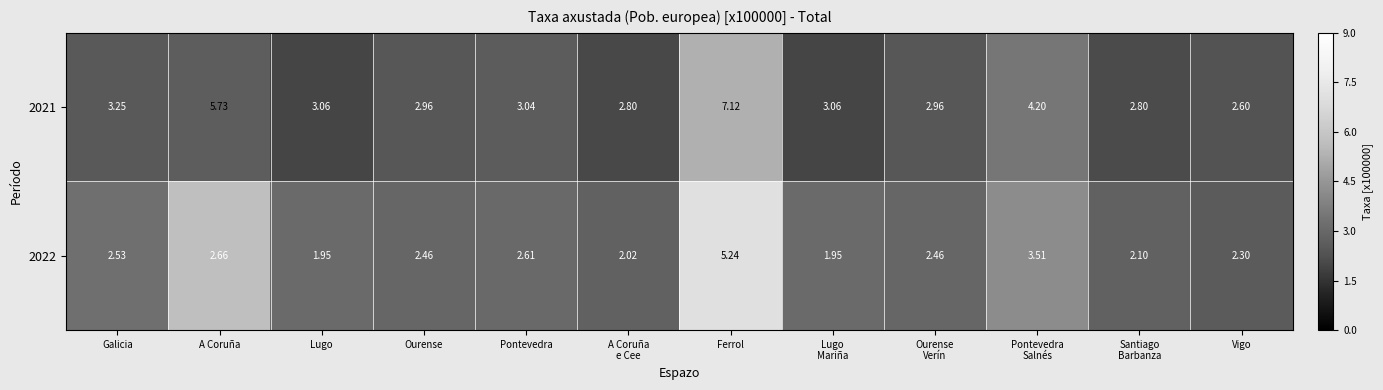

Which category has the highest value in the 2021 series?

Ferrol